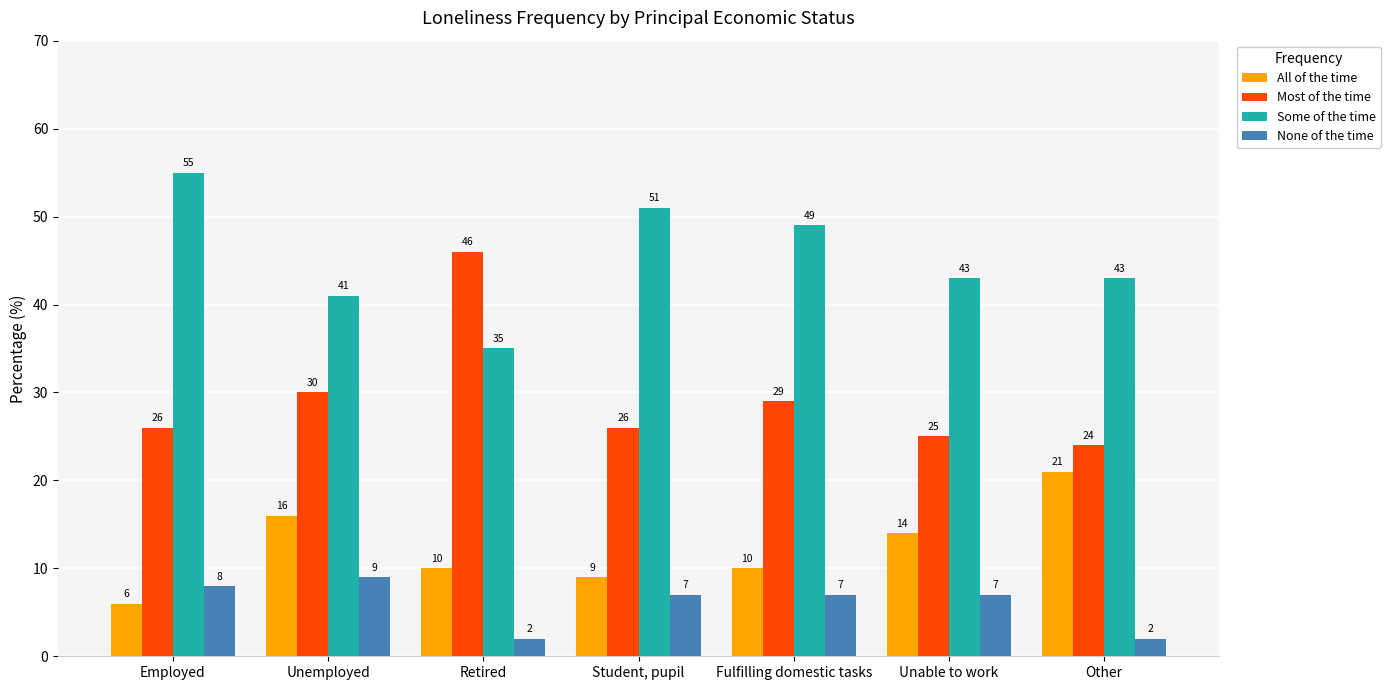

Is it true that Most of the time equals 35 at Employed?

False